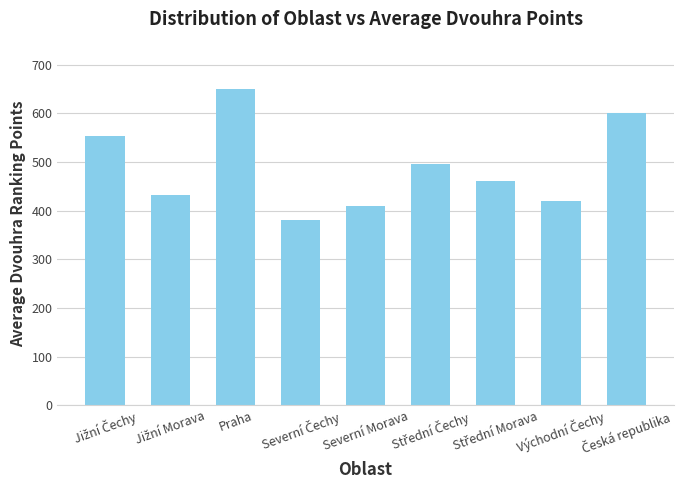

What is the smallest value displayed?

380